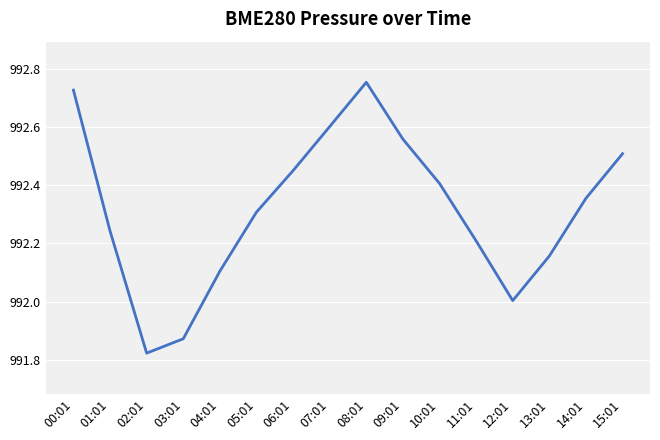

At which category does the chart reach its minimum across all series?

02:01